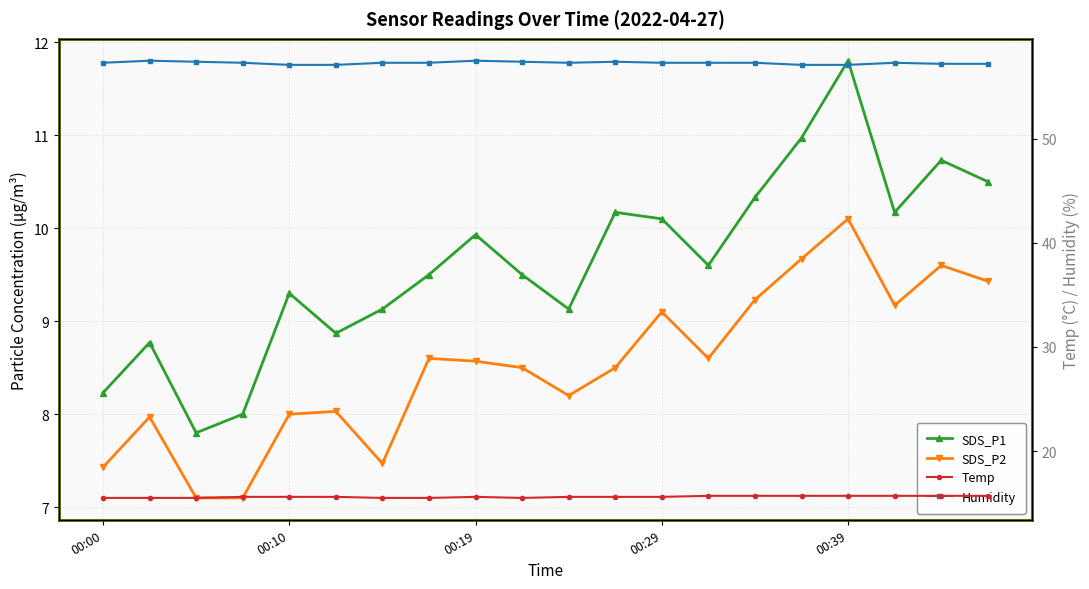

At 14, list the series in order from largest to smallest.

Humidity, Temp, SDS_P1, SDS_P2